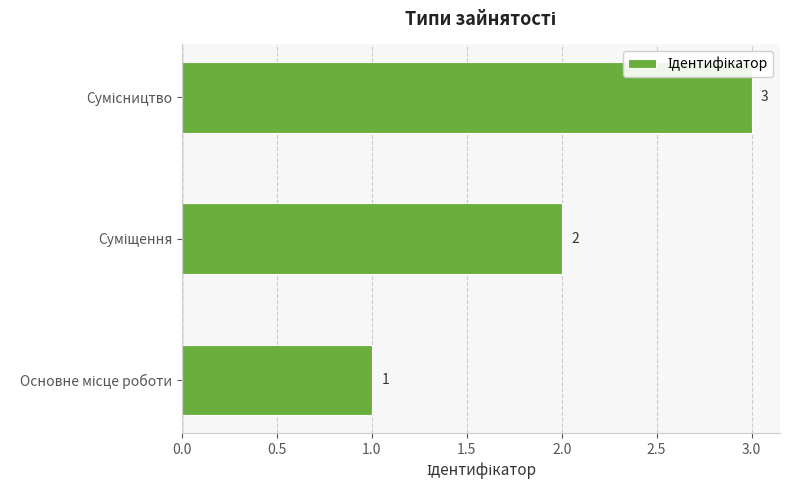

What is the sum of all values?

6